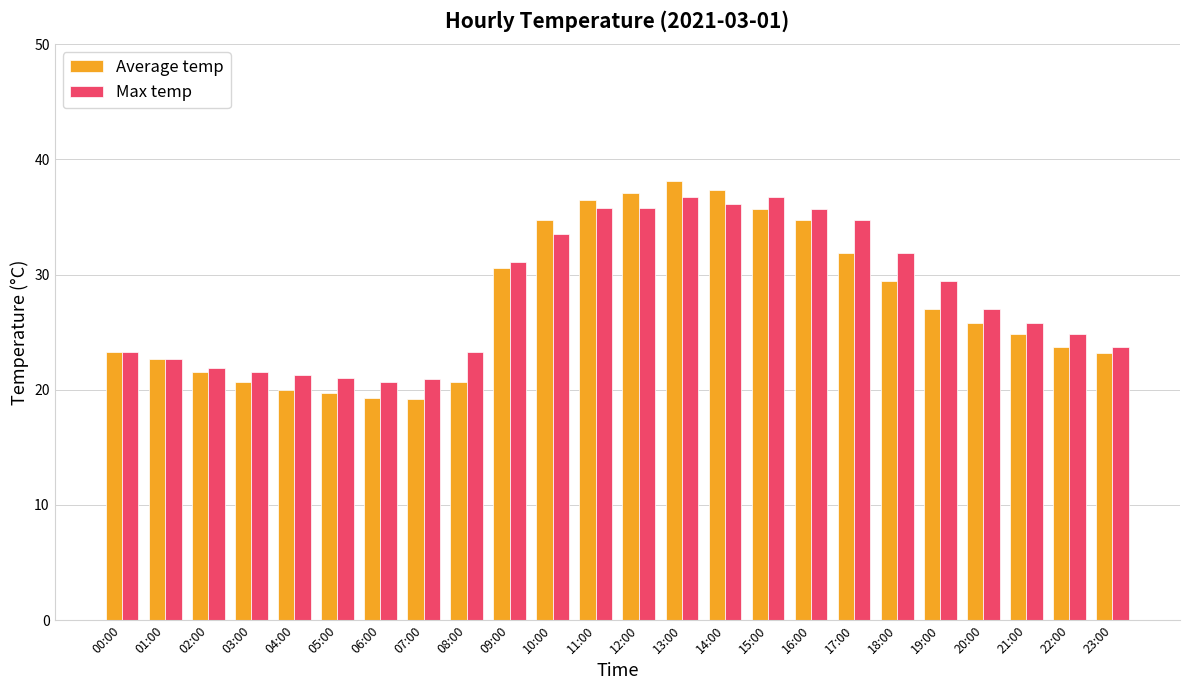

Is it true that Max temp equals 29.8 at 02:00?

False